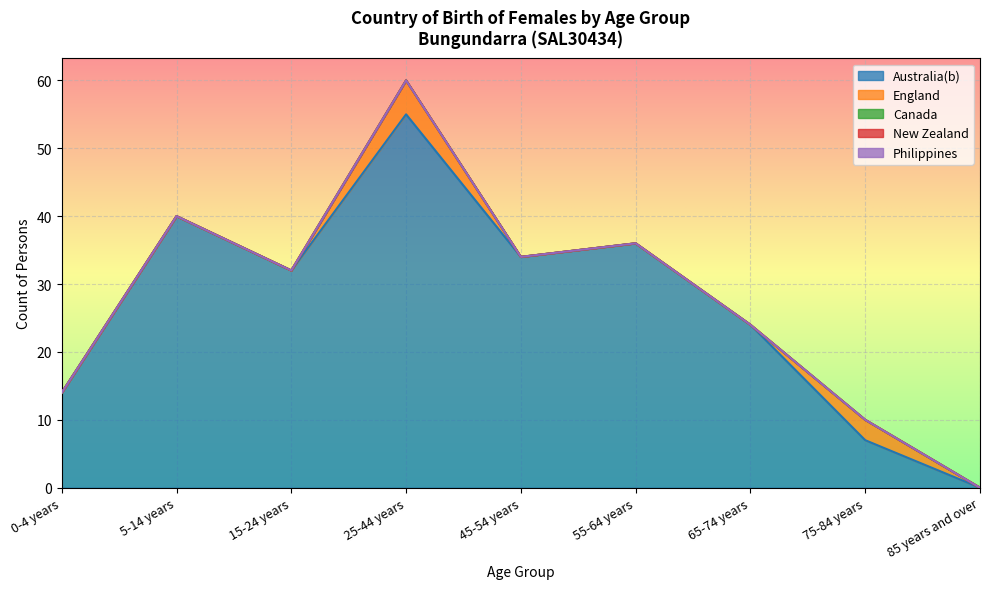

What is the label of the 7th point from the left?

65-74 years